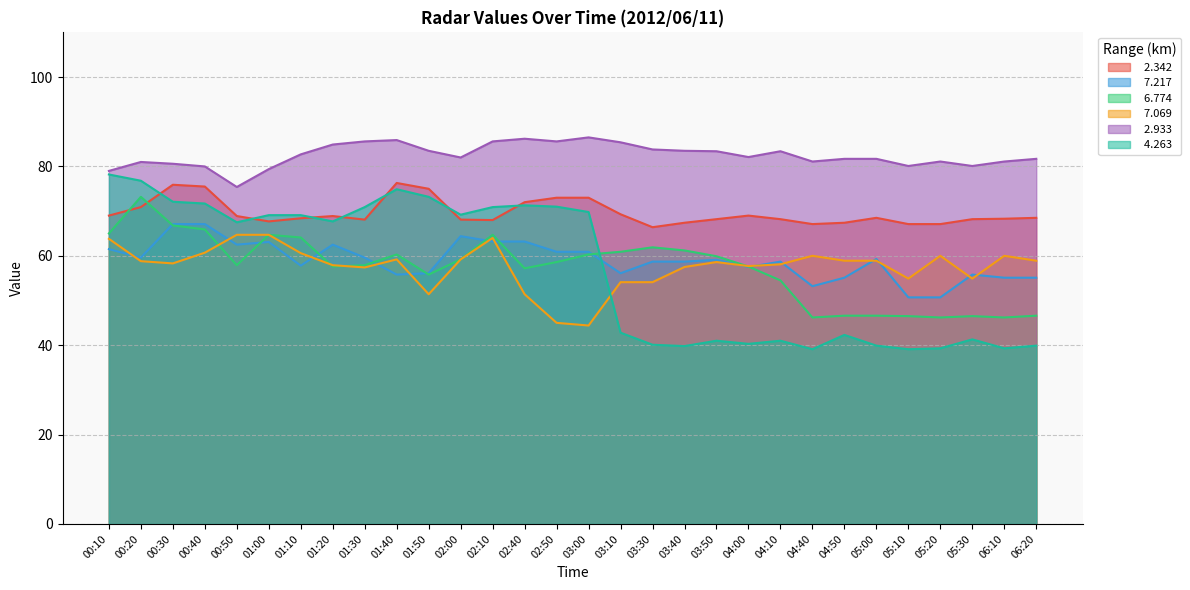

Count the number of data series in this chart.

6